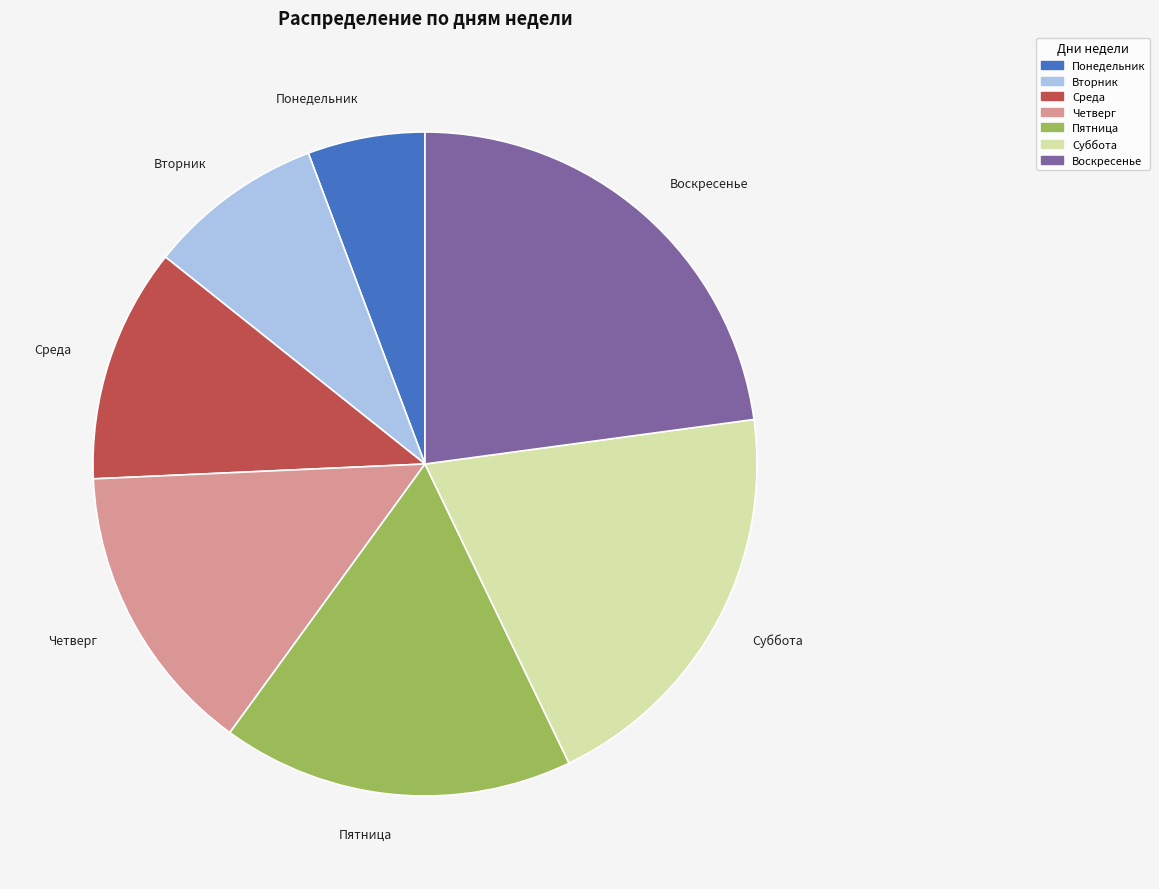

Rank the categories by value from highest to lowest.

Воскресенье, Суббота, Пятница, Четверг, Среда, Вторник, Понедельник